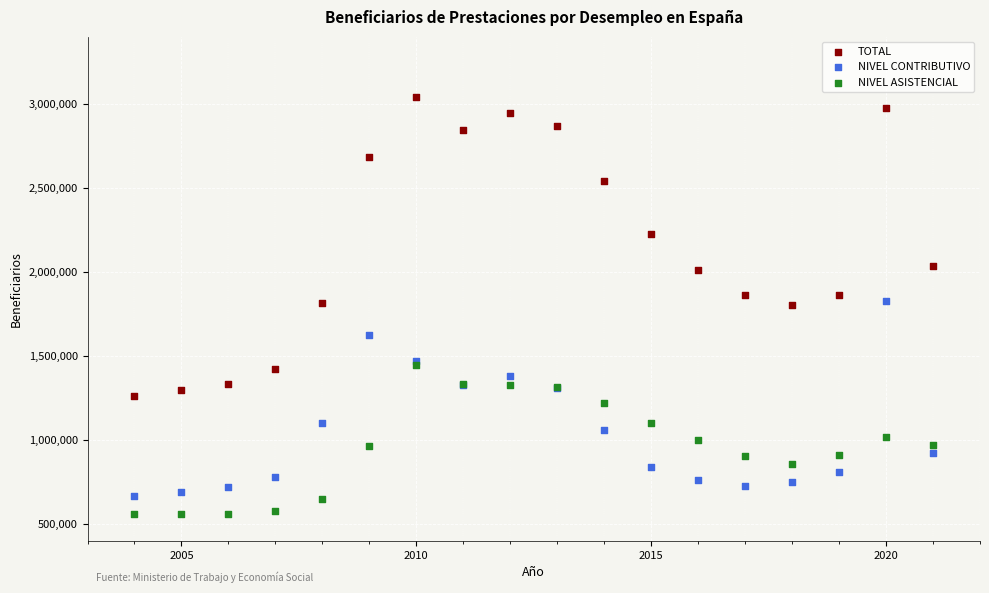

In the TOTAL series, what Y value is closest to 2152562?

2224172.0